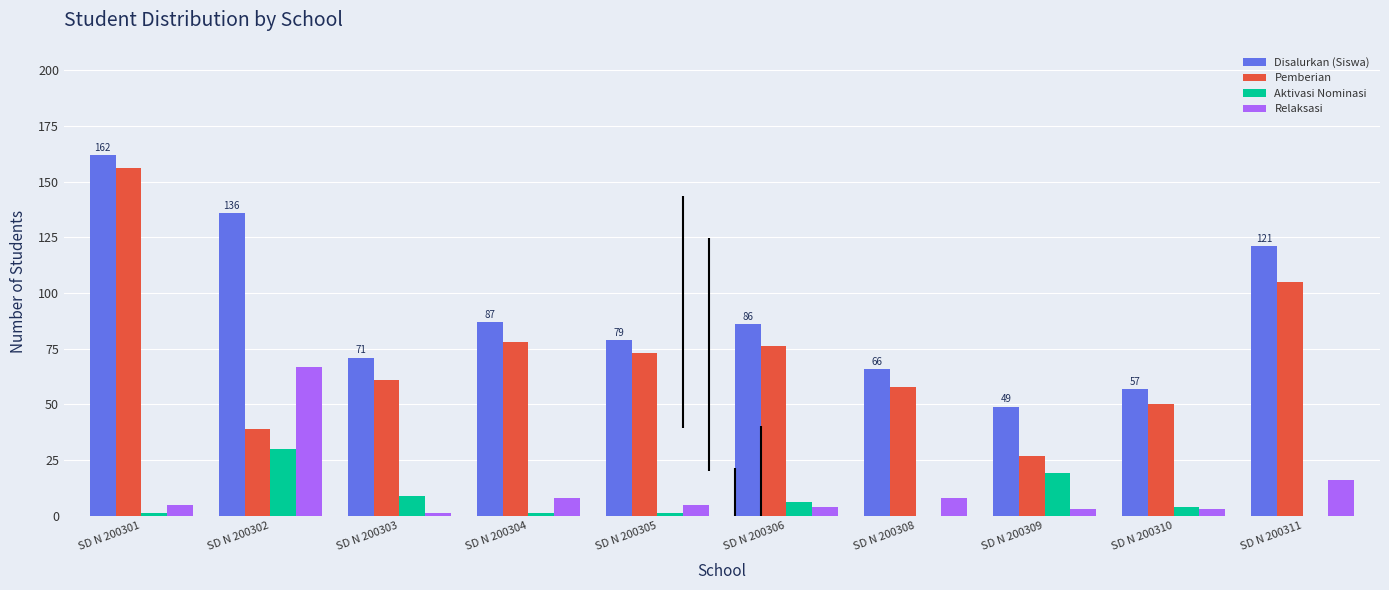

The Disalurkan (Siswa) series shows 177 at SD N 200311. True or false?

False